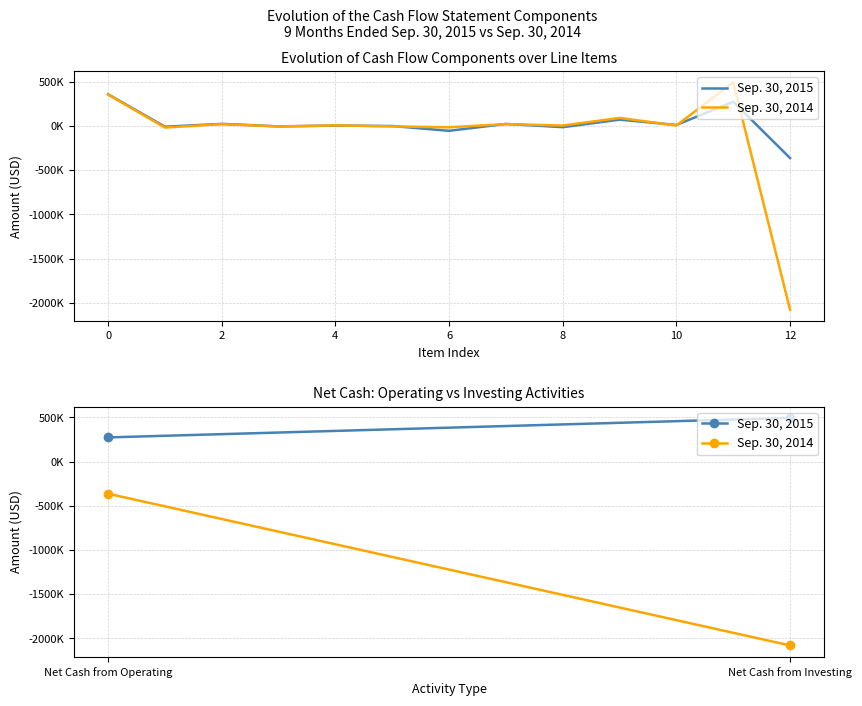

What is the highest value of the Sep. 30, 2015 series?

493832